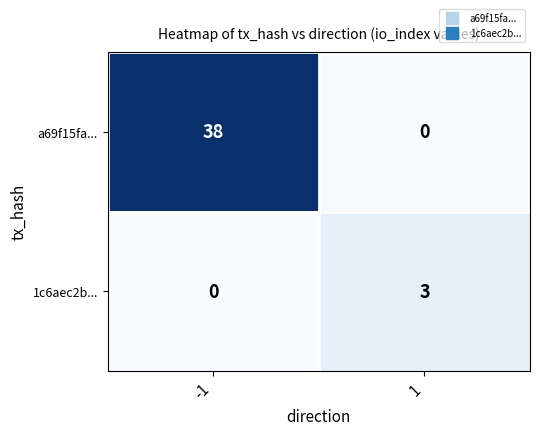

What is the total value across all series at 1?

3